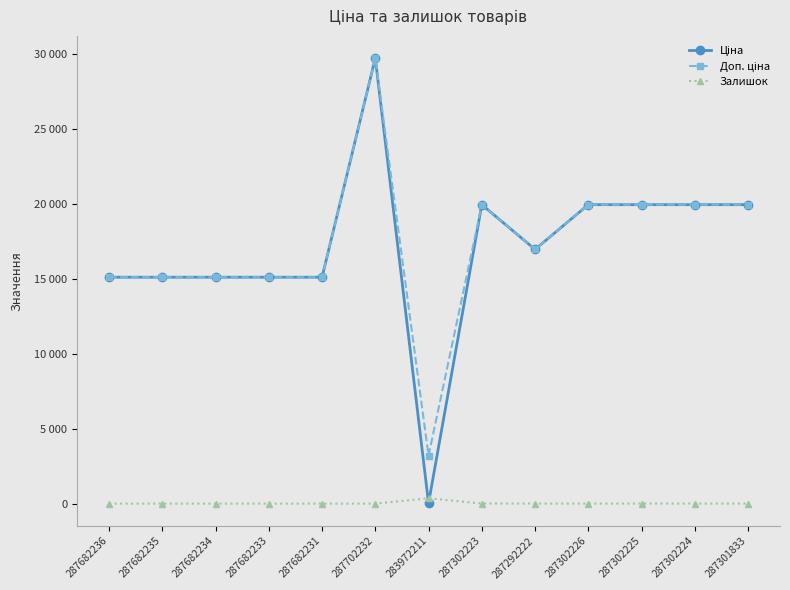

Reading right to left, what are all the values shown in this chart?

Ціна: 19964.2	19964.2	19964.2	19964.2	16976.3	19964.2	32.0	29747.2	15120.0	15120.0	15120.0	15120.0	15120.0
Доп. ціна: 19964.2	19964.2	19964.2	19964.2	16976.3	19964.2	3205.0	29747.2	15120.0	15120.0	15120.0	15120.0	15120.0
Залишок: 0.0	3.0	5.0	0.0	4.0	7.0	360.0	0.0	0.0	0.0	0.0	0.0	0.0